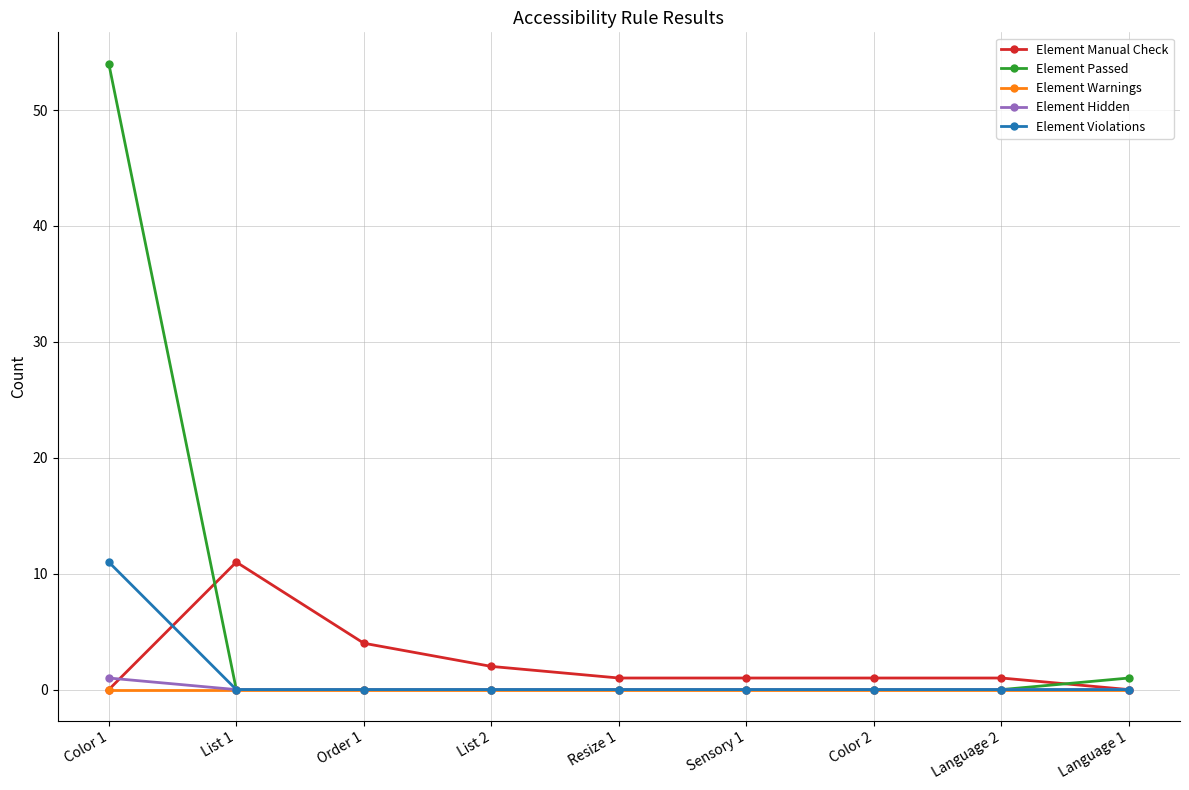

At which category does Element Manual Check reach its first local peak?

List 1